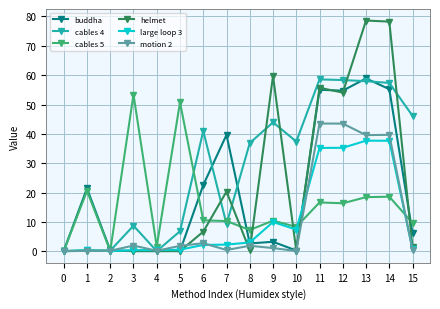

Does the chart display data point markers on the line(s)?

Yes